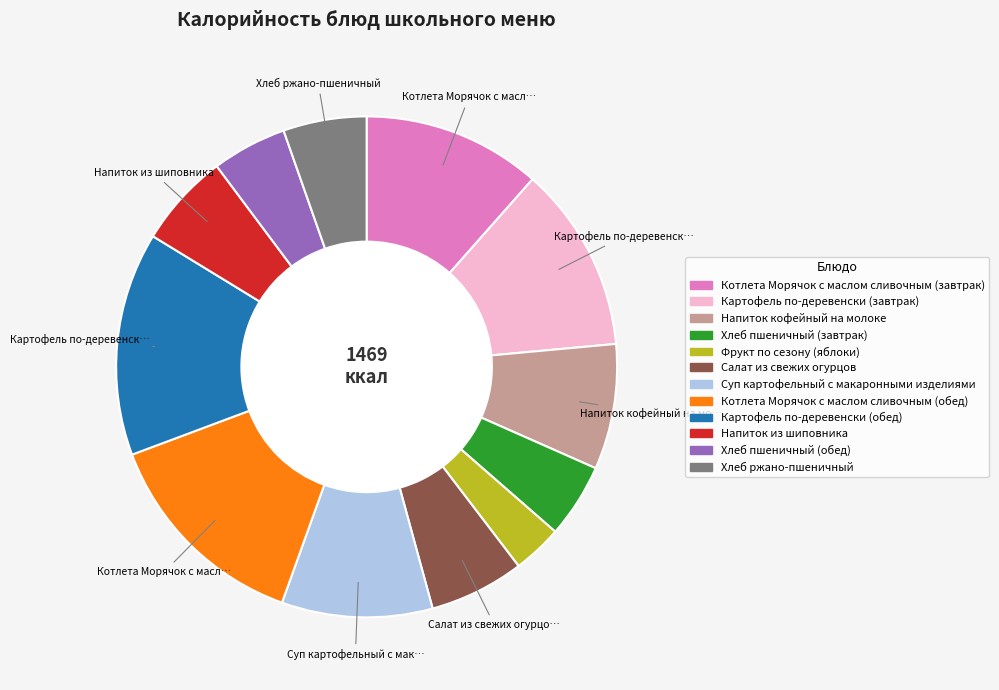

Does Картофель по-деревенски (обед) represent more than half of the total?

No